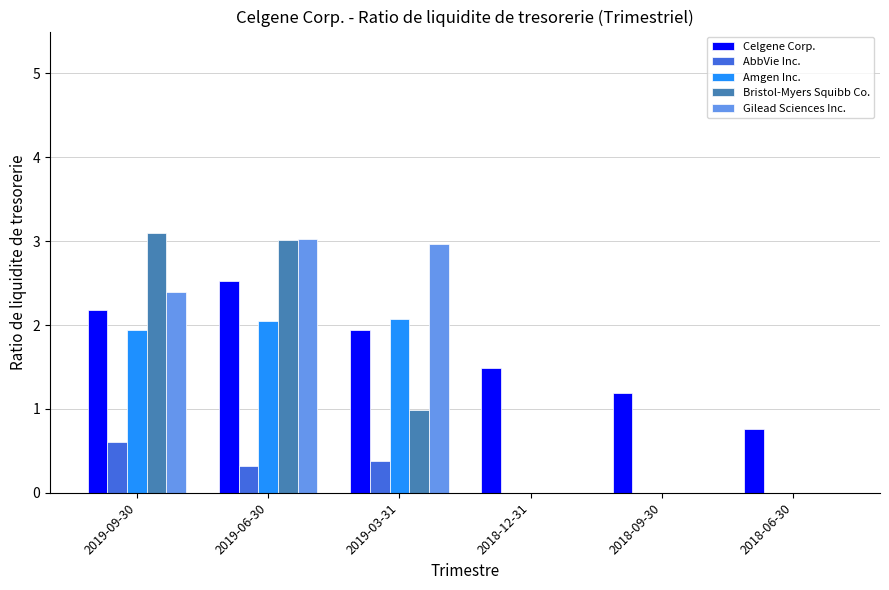

What is the greatest value displayed?

3.1